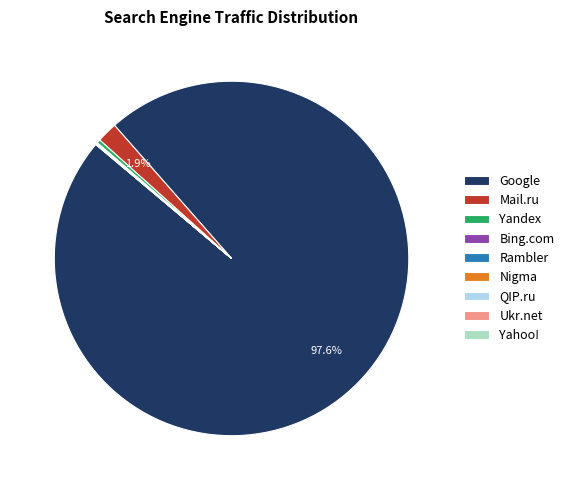

What is the largest slice in the pie chart?

Google